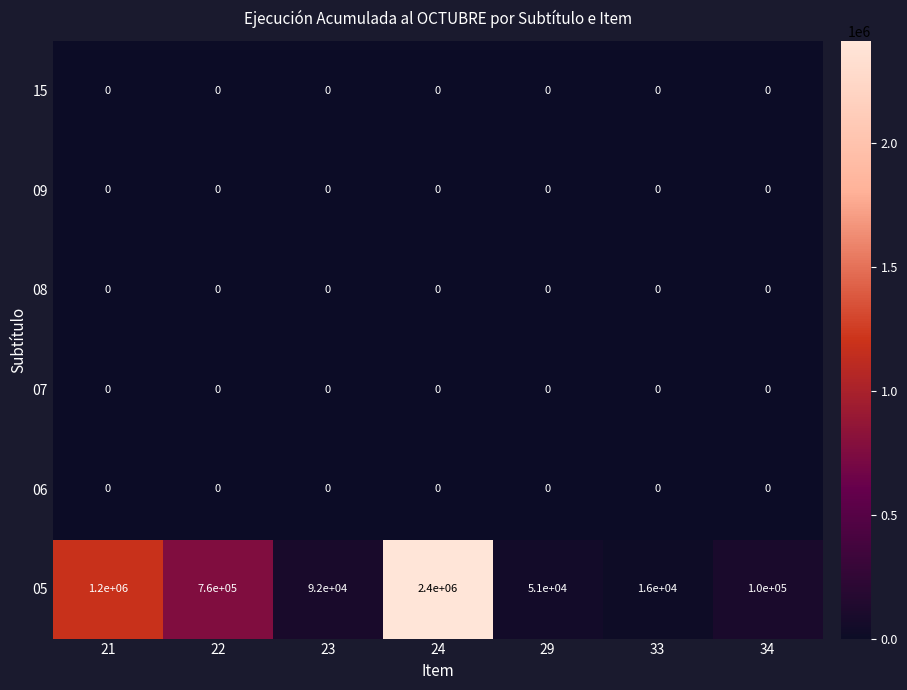

At how many categories does at least one series exceed 1057021?

2